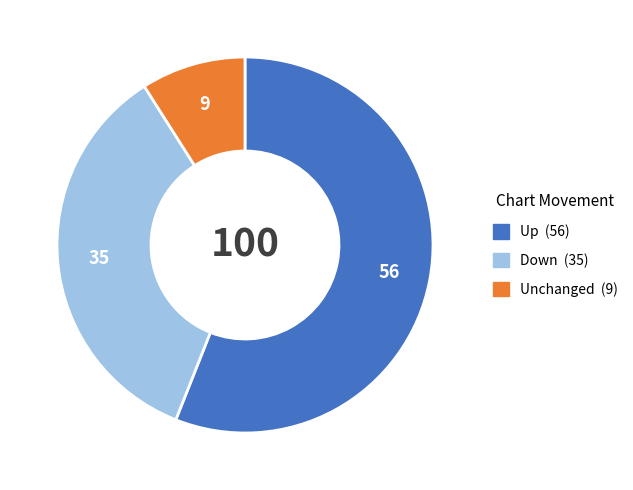

Is there a majority slice in this chart?

Yes